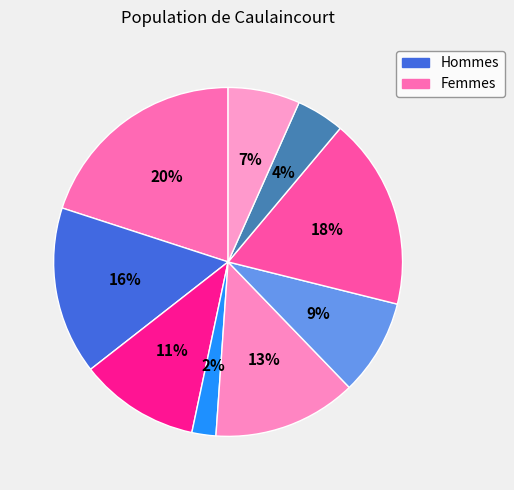

How many slices are in this pie chart?

9